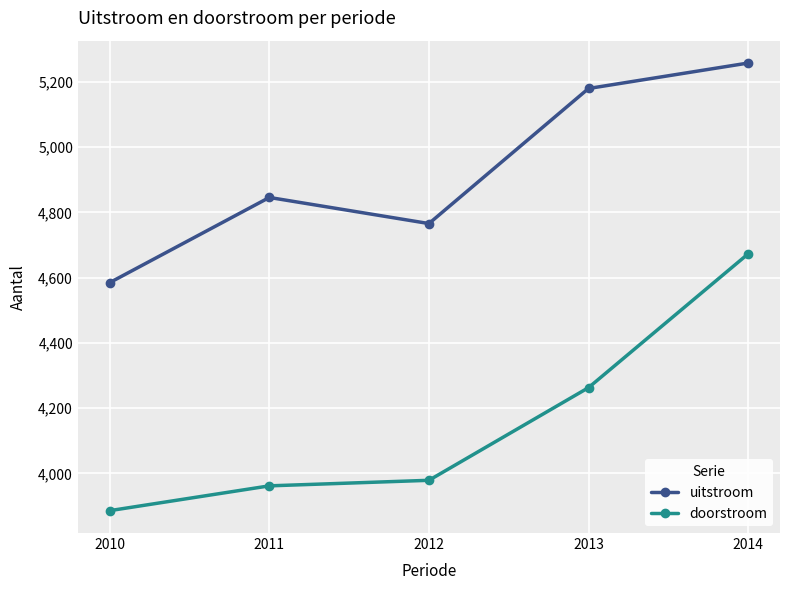

How many interior local valleys does the uitstroom series have?

1